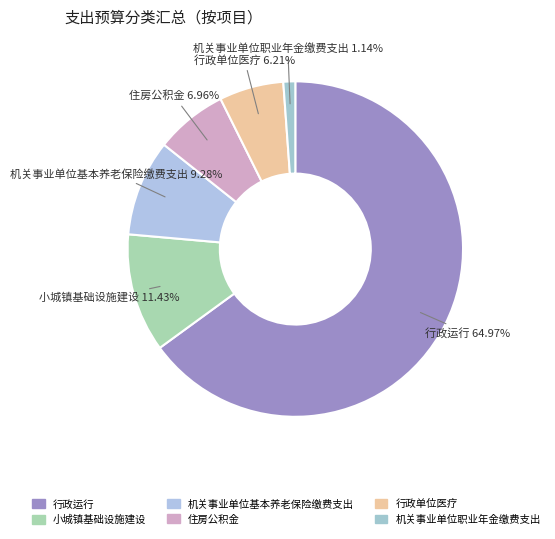

To the nearest percent, what is the difference between the largest and smallest slice percentages?

64%